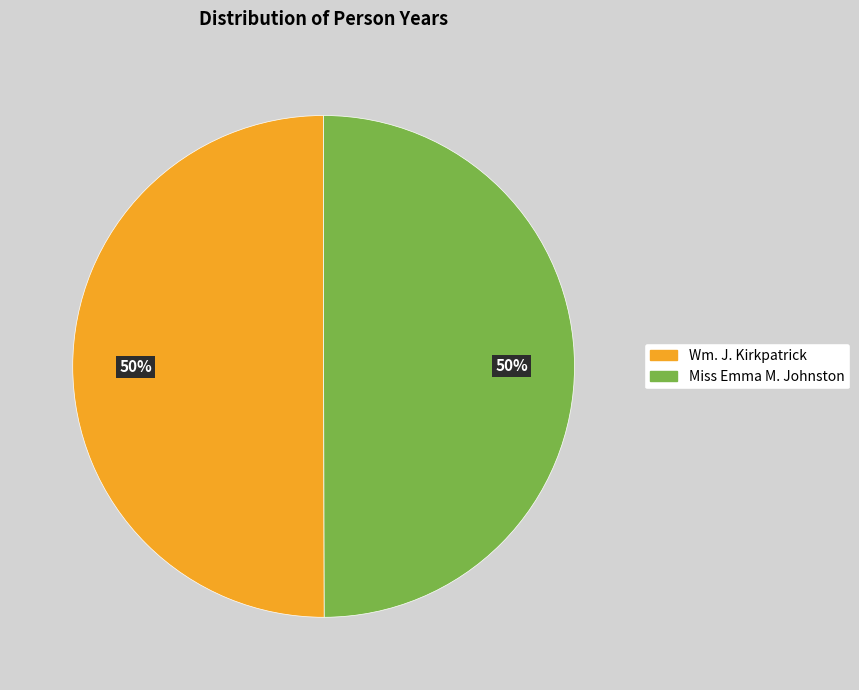

Is the sum of Wm. J. Kirkpatrick and Miss Emma M. Johnston greater than half?

Yes